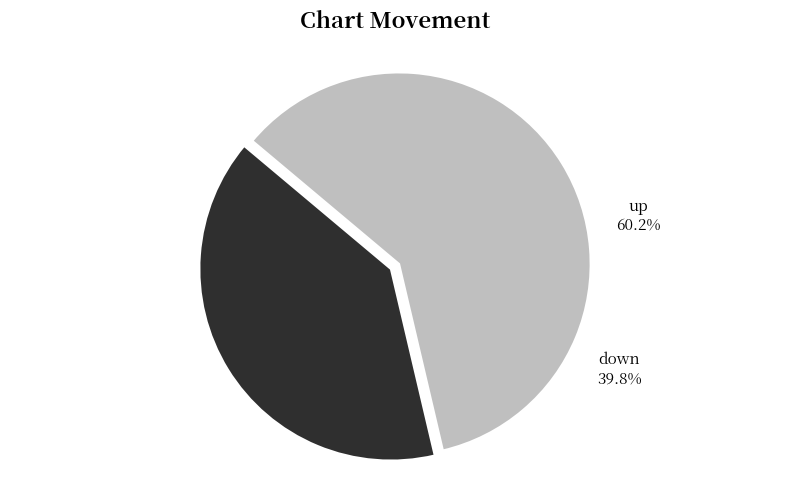

To the nearest percent, what is the average slice percentage?

50%